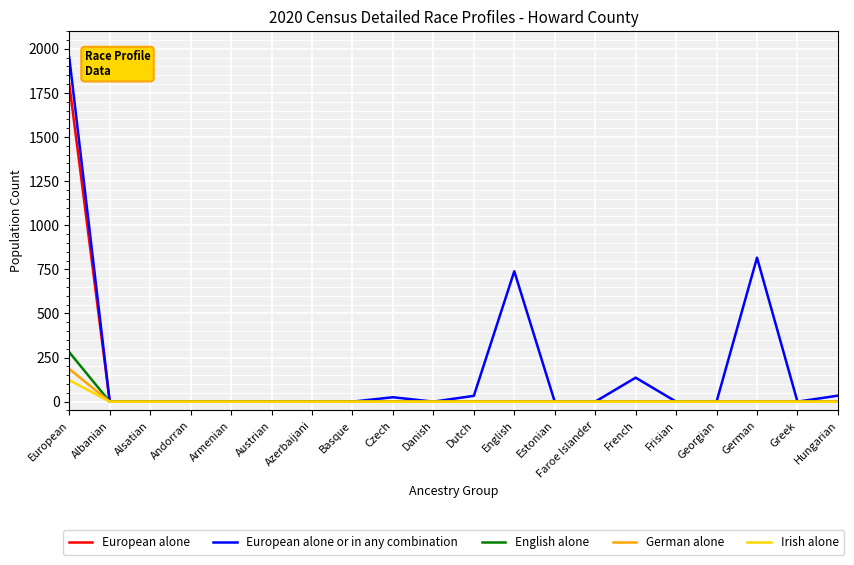

List the series in order of their peak value, highest first.

European alone or in any combination, European alone, English alone, German alone, Irish alone